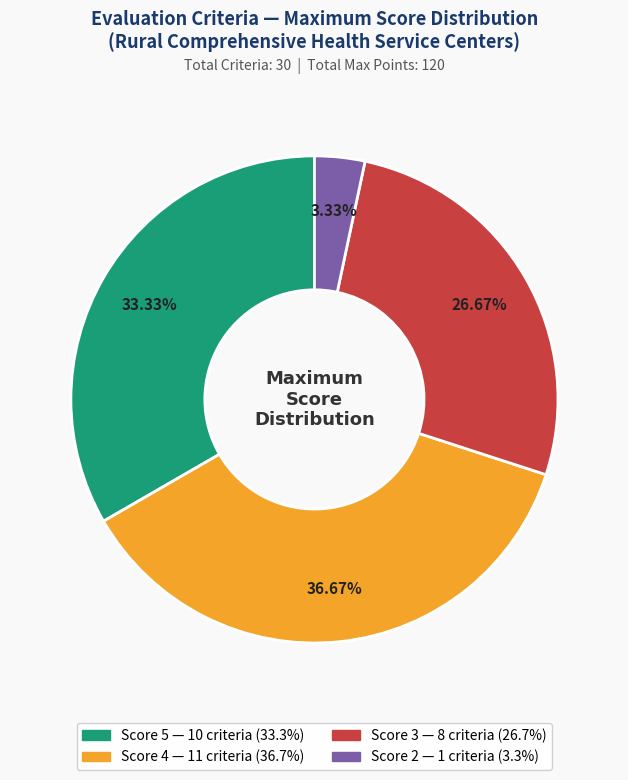

Count the number of slices in the pie.

4